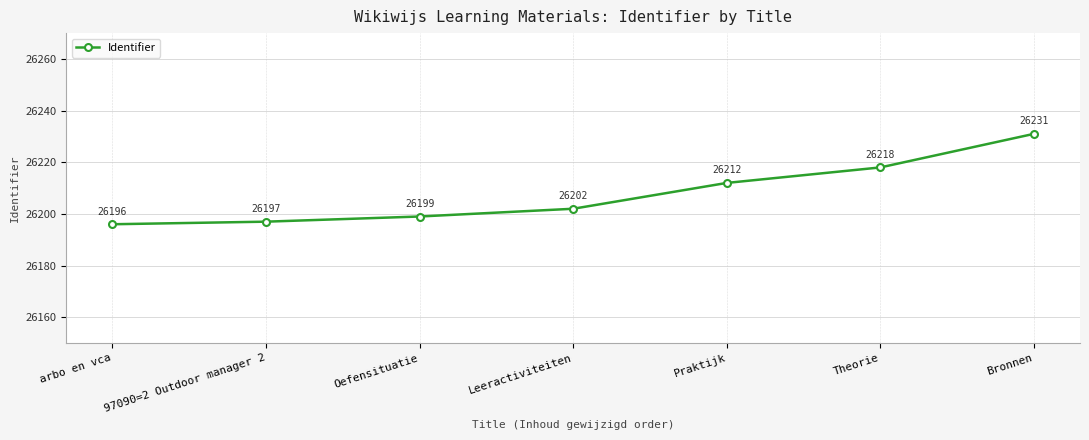

Approximately how many times larger is the value at Praktijk compared to Leeractiviteiten?

1.0